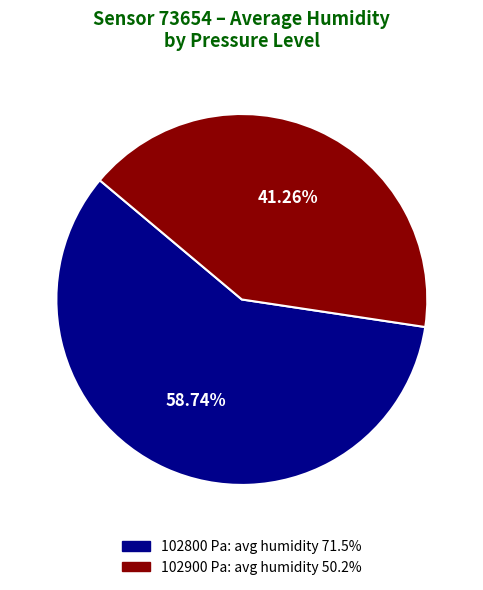

Is there any slice that represents more than half of the pie?

Yes